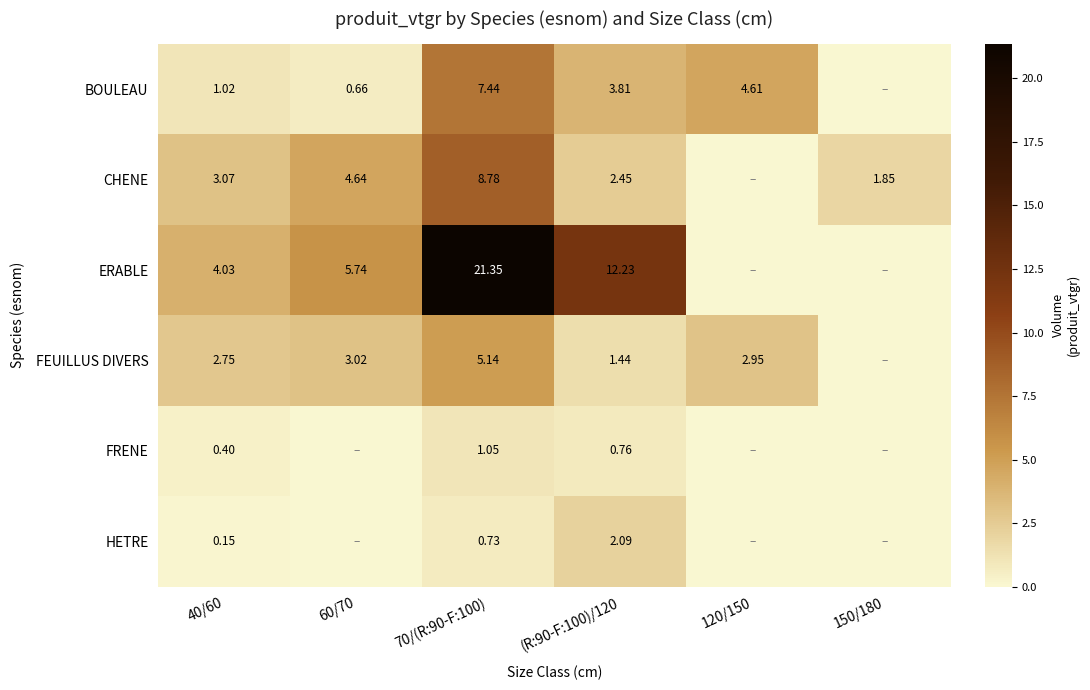

Which series has the largest range (max minus min)?

ERABLE